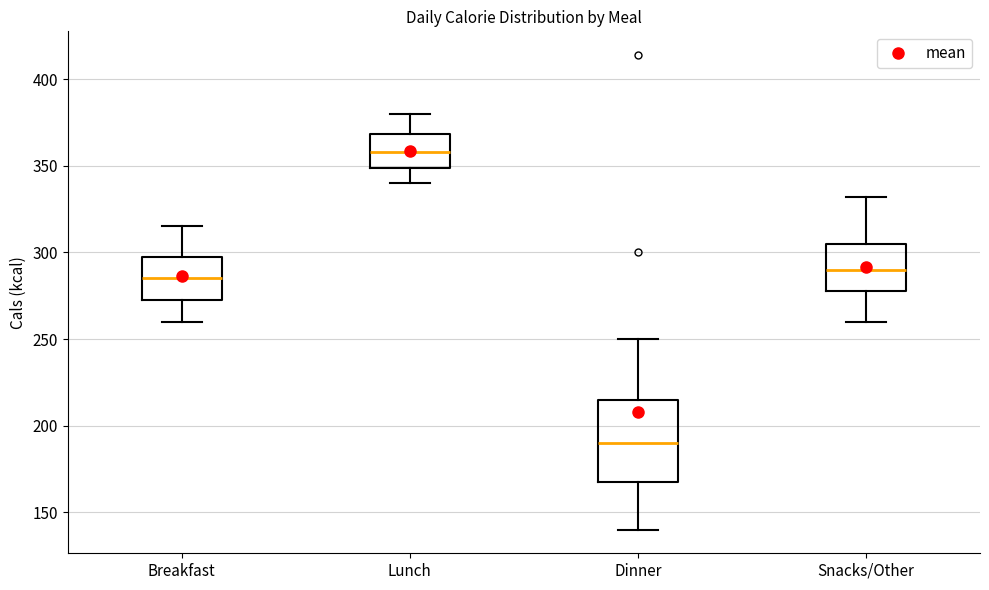

Which box's median line is the lowest?

Dinner